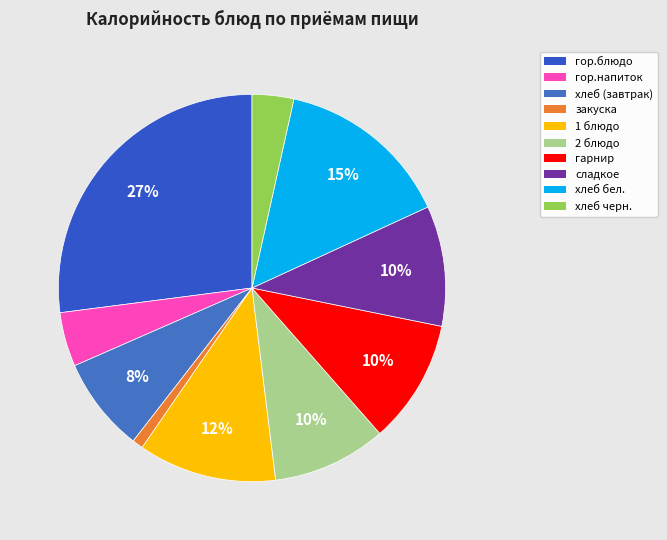

How many slices are in this pie chart?

10